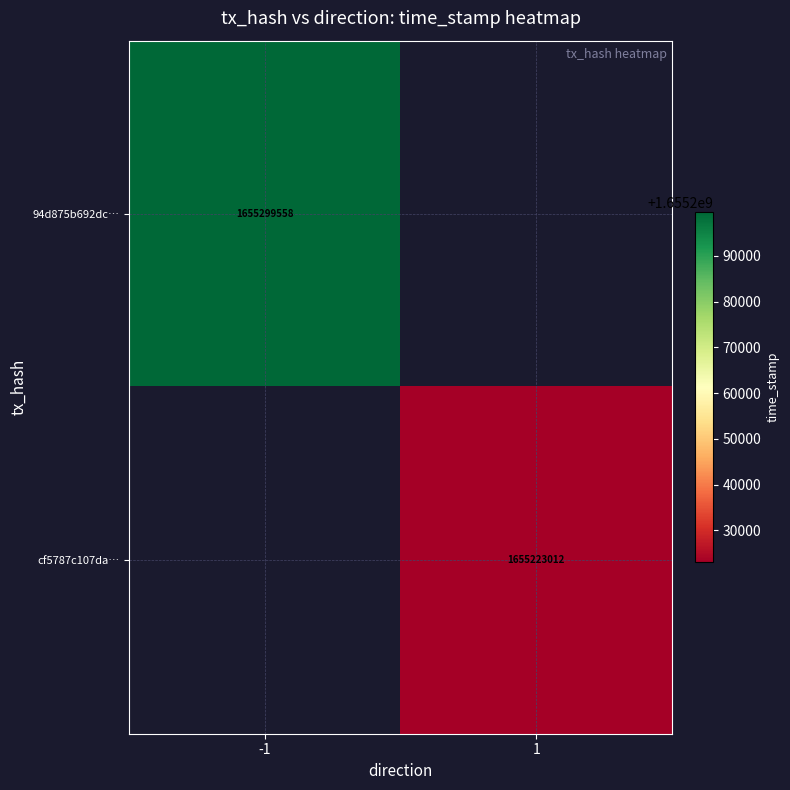

The 94d875b692dc… series shows 2370370967 at -1. True or false?

False